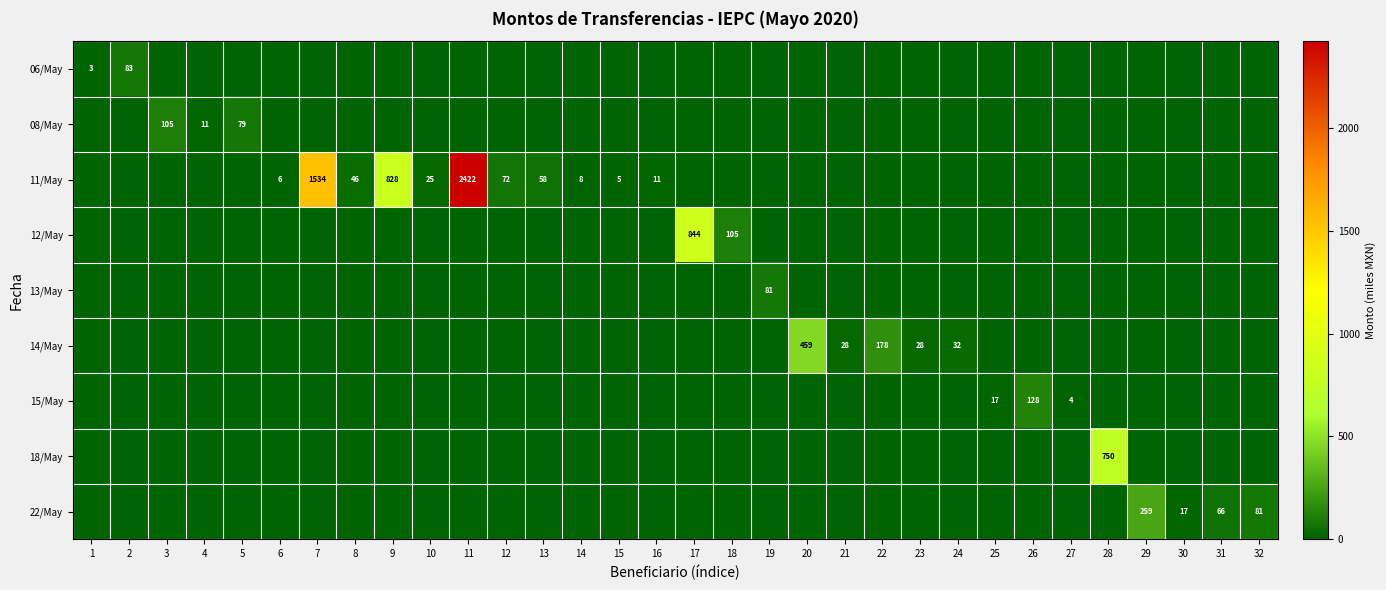

Is it true that row_8 equals 0.0 at 2?

True